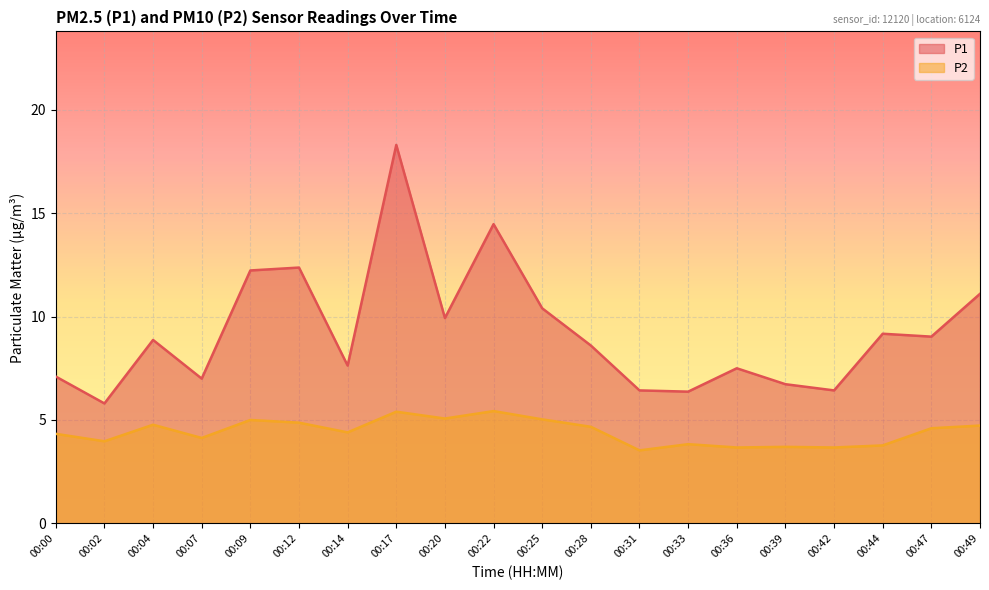

True or false: P1 and P2 intersect in this chart.

False